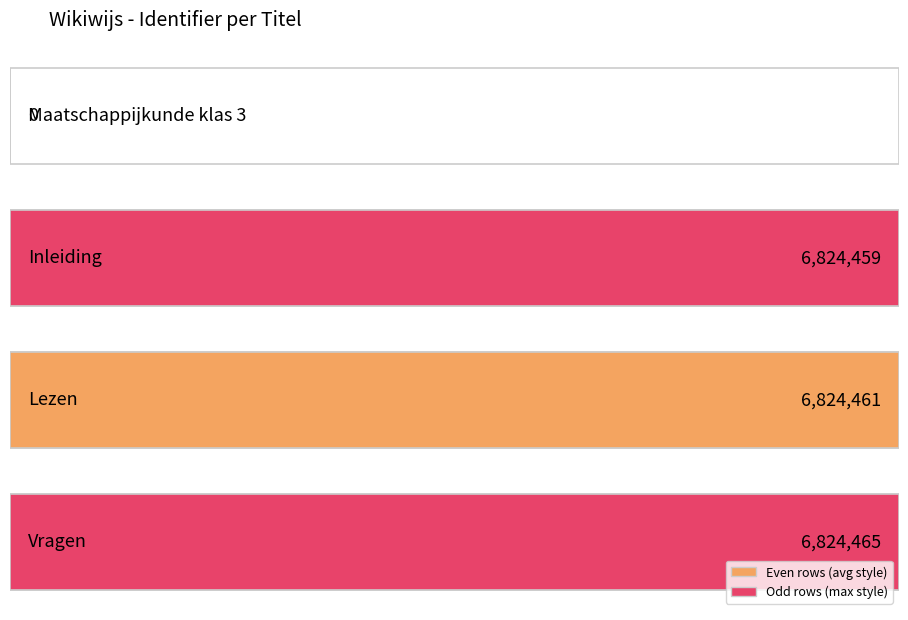

What is the value of the 2nd bar from the left?

6824459